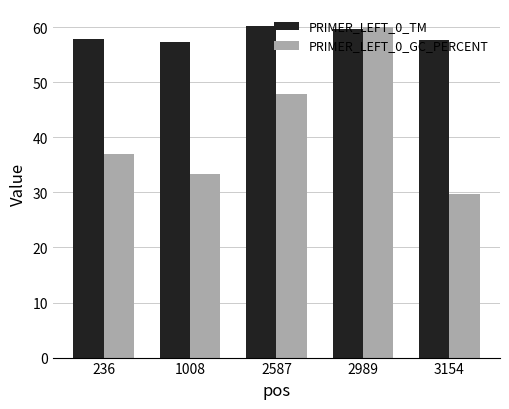

What is the difference between the second highest and second lowest values in the PRIMER_LEFT_0_TM series?

2.0